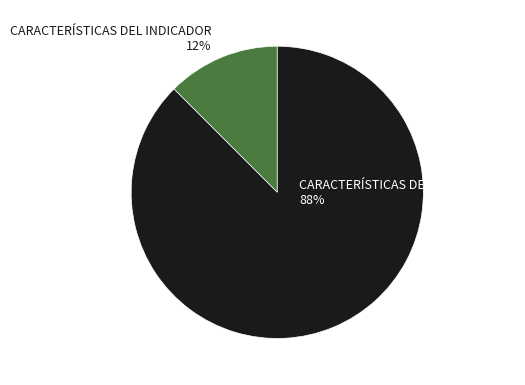

Which slice is the largest?

CARACTERÍSTICAS DE LAS VARIABLES